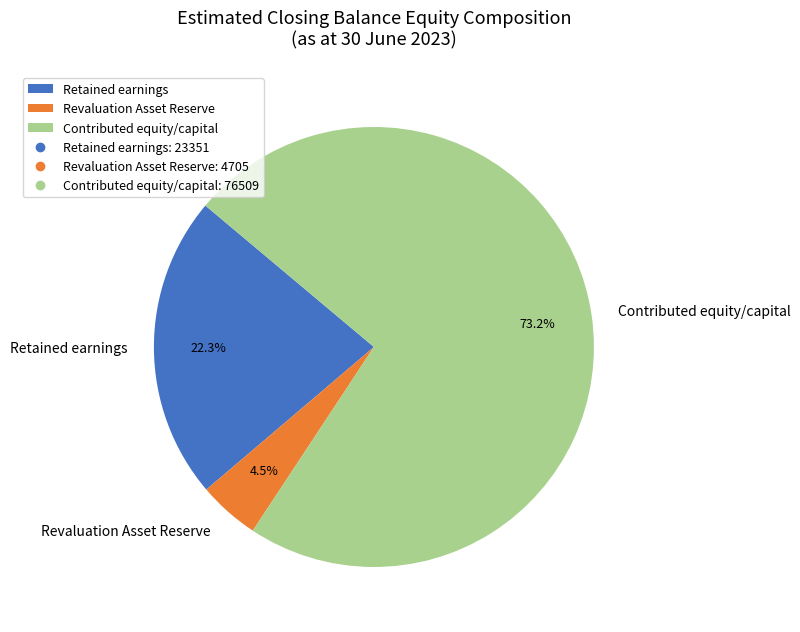

What percentage is the Retained earnings slice, to the nearest percent?

22%